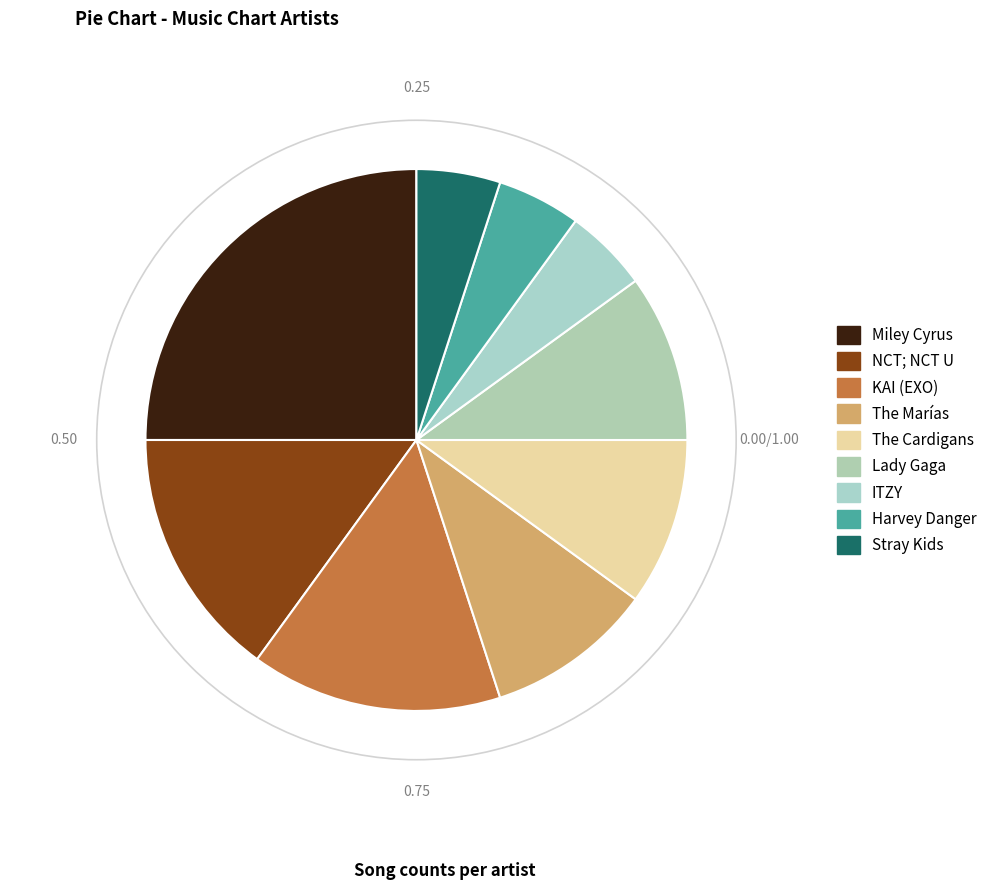

Is there any slice that represents more than half of the pie?

No